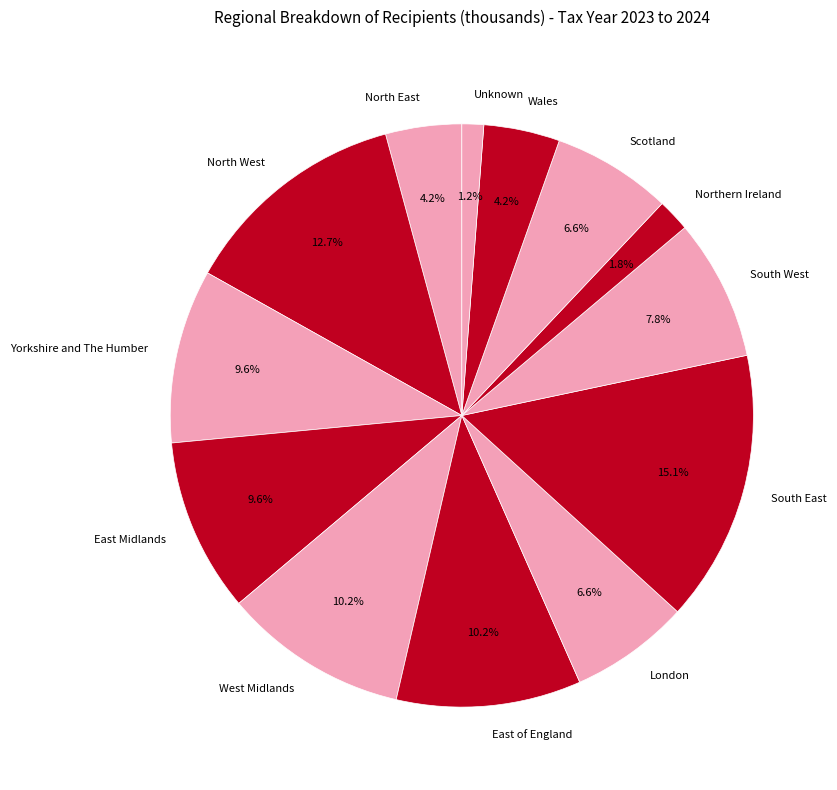

Is there any slice that represents more than half of the pie?

No